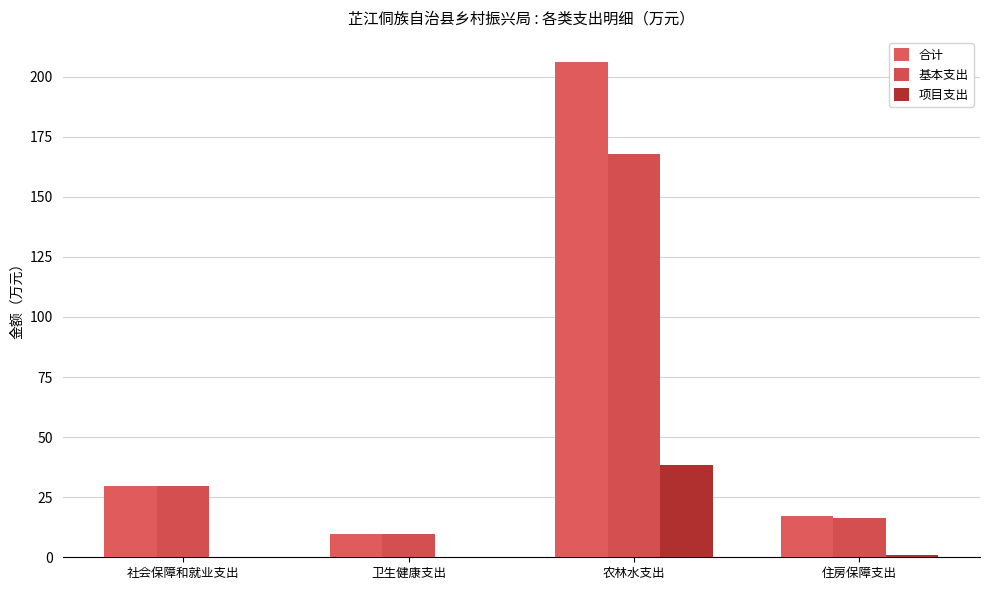

What are all the series names shown in the legend?

合计, 基本支出, 项目支出